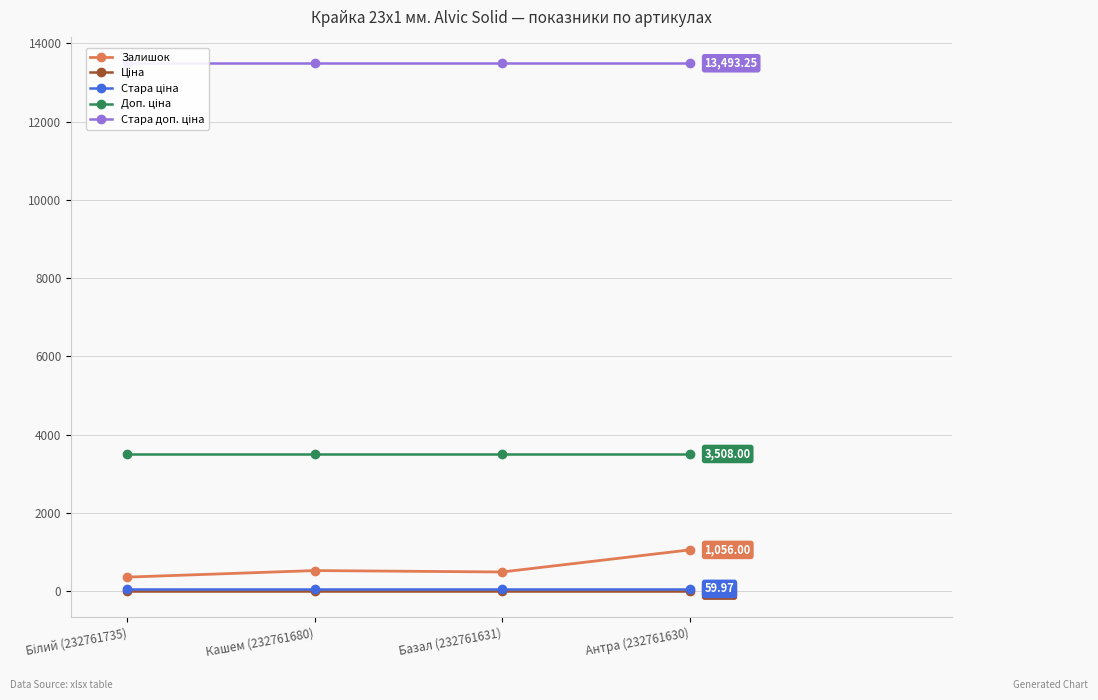

What position from the right is Антра (232761630)?

1